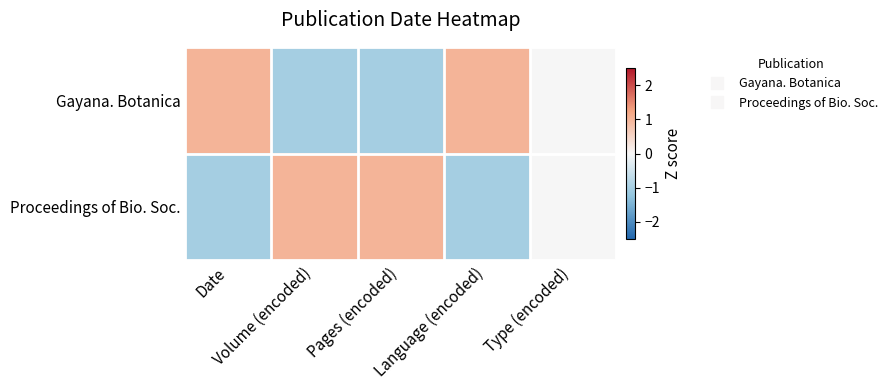

What is the maximum value shown in the chart?

1